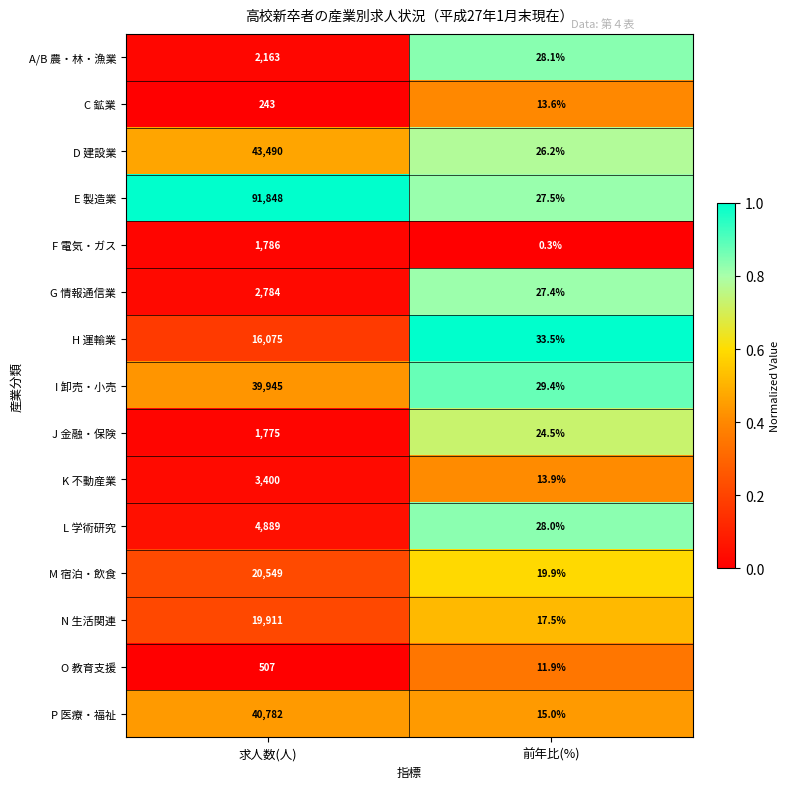

Reading left to right, transcribe all the data shown in this chart.

A/B 農・林・漁業: 求人数(人)=2163.0	前年比(%)=28.1
C 鉱業: 求人数(人)=243.0	前年比(%)=13.6
D 建設業: 求人数(人)=43490.0	前年比(%)=26.2
E 製造業: 求人数(人)=91848.0	前年比(%)=27.5
F 電気・ガス: 求人数(人)=1786.0	前年比(%)=0.3
G 情報通信業: 求人数(人)=2784.0	前年比(%)=27.4
H 運輸業: 求人数(人)=16075.0	前年比(%)=33.5
I 卸売・小売: 求人数(人)=39945.0	前年比(%)=29.4
J 金融・保険: 求人数(人)=1775.0	前年比(%)=24.5
K 不動産業: 求人数(人)=3400.0	前年比(%)=13.9
L 学術研究: 求人数(人)=4889.0	前年比(%)=28.0
M 宿泊・飲食: 求人数(人)=20549.0	前年比(%)=19.9
N 生活関連: 求人数(人)=19911.0	前年比(%)=17.5
O 教育支援: 求人数(人)=507.0	前年比(%)=11.9
P 医療・福祉: 求人数(人)=40782.0	前年比(%)=15.0